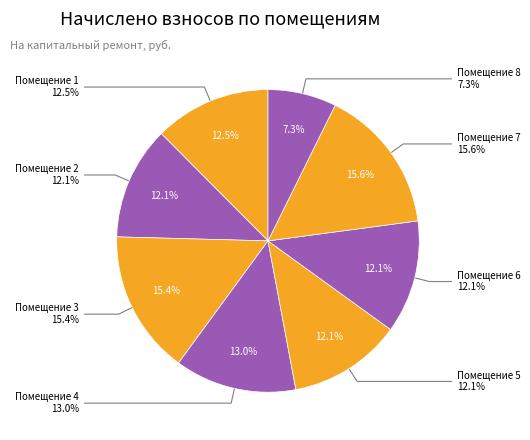

Does any single category account for the majority?

No